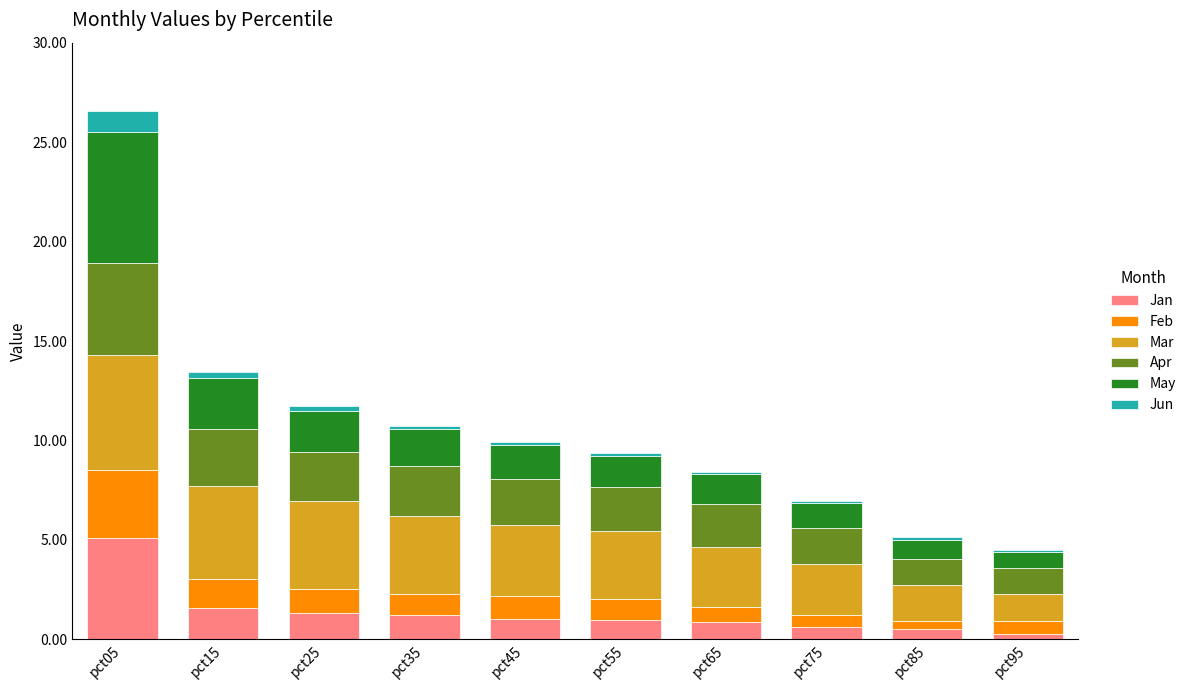

Which category has the highest value in the Jan series?

pct05